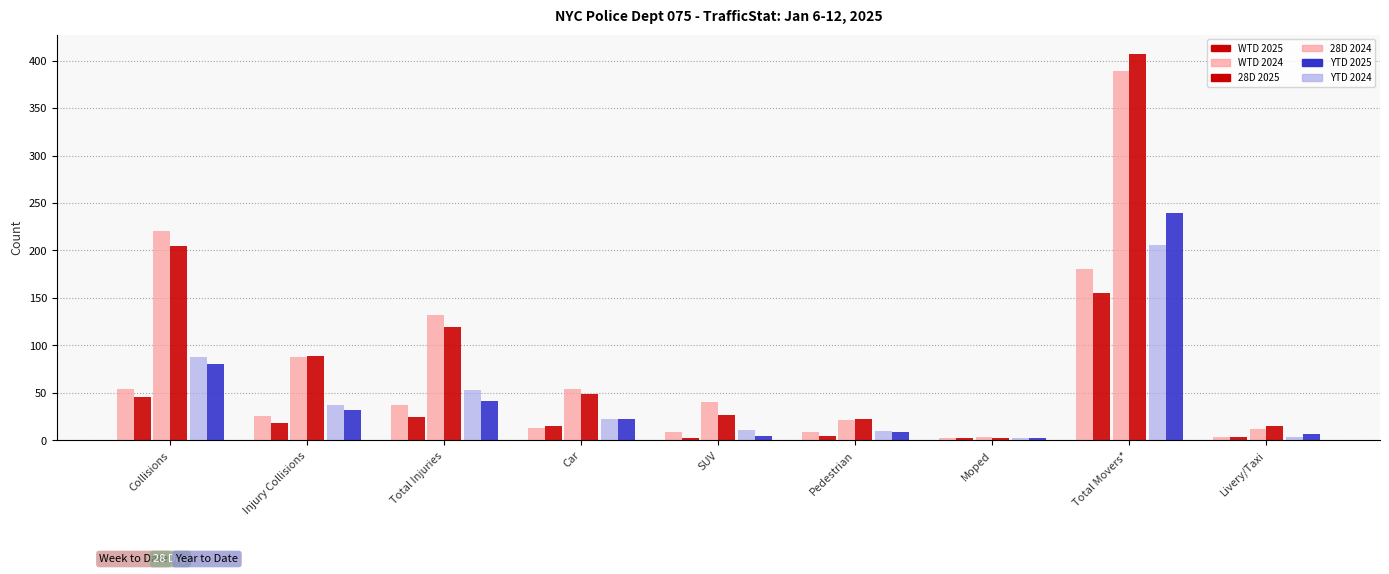

Are the bars grouped side by side (vs. stacked)?

Yes